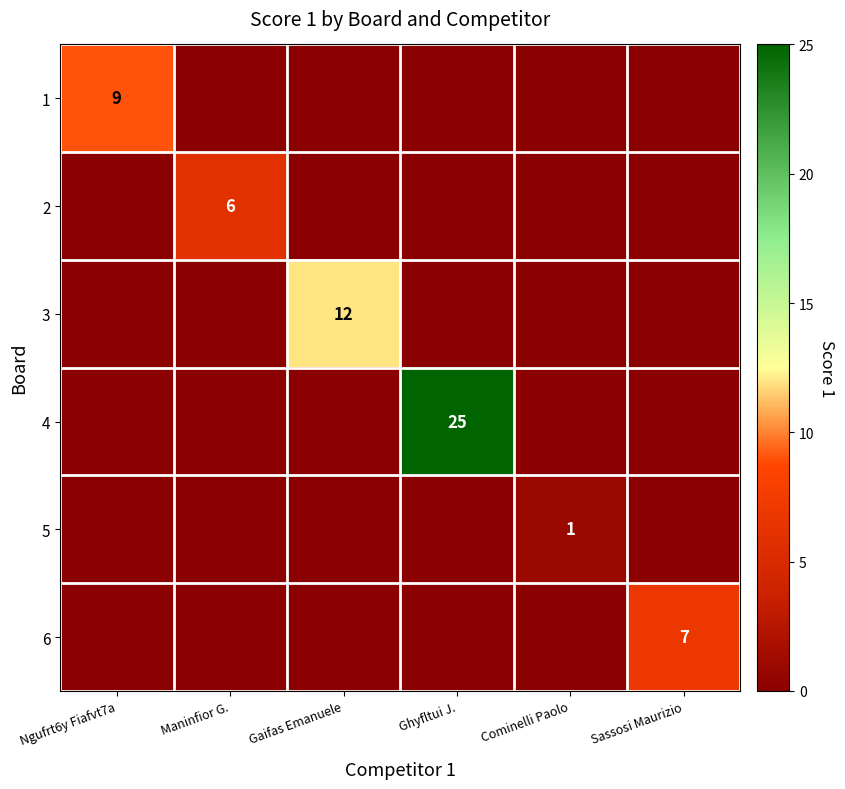

True or false: 4 has a value of 0 at Cominelli Paolo.

True